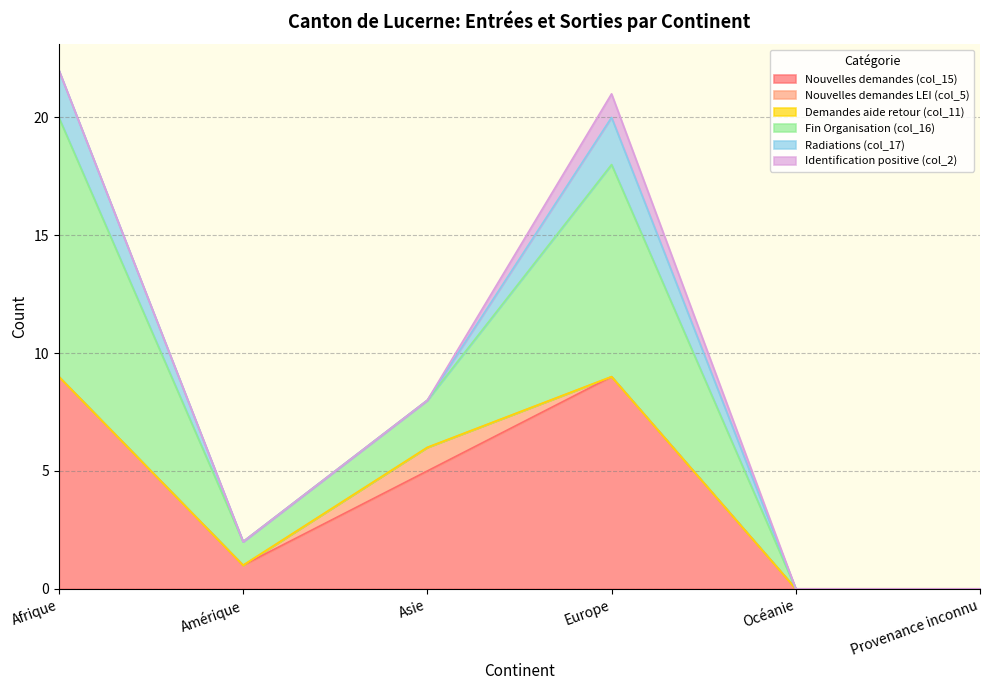

In Nouvelles demandes LEI (col_5), how many points are higher than both neighbors (excluding endpoints)?

1